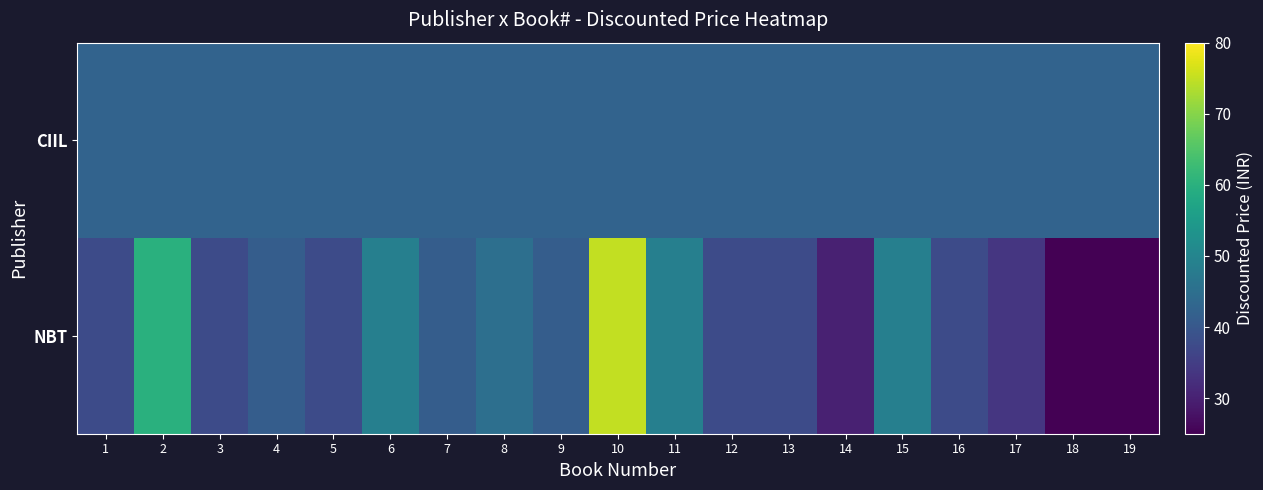

Reading left to right, what are all the values shown in this chart?

CIIL: 1=42.5	2=42.5	3=42.5	4=42.5	5=42.5	6=42.5	7=42.5	8=42.5	9=42.5	10=42.5	11=42.5	12=42.5	13=42.5	14=42.5	15=42.5	16=42.5	17=42.5	18=42.5	19=42.5
NBT: 1=37.5	2=60.0	3=37.5	4=41.2	5=37.5	6=48.8	7=41.2	8=45.0	9=41.2	10=75.0	11=48.8	12=37.5	13=37.5	14=30.0	15=48.8	16=37.5	17=33.8	18=0.0	19=0.0